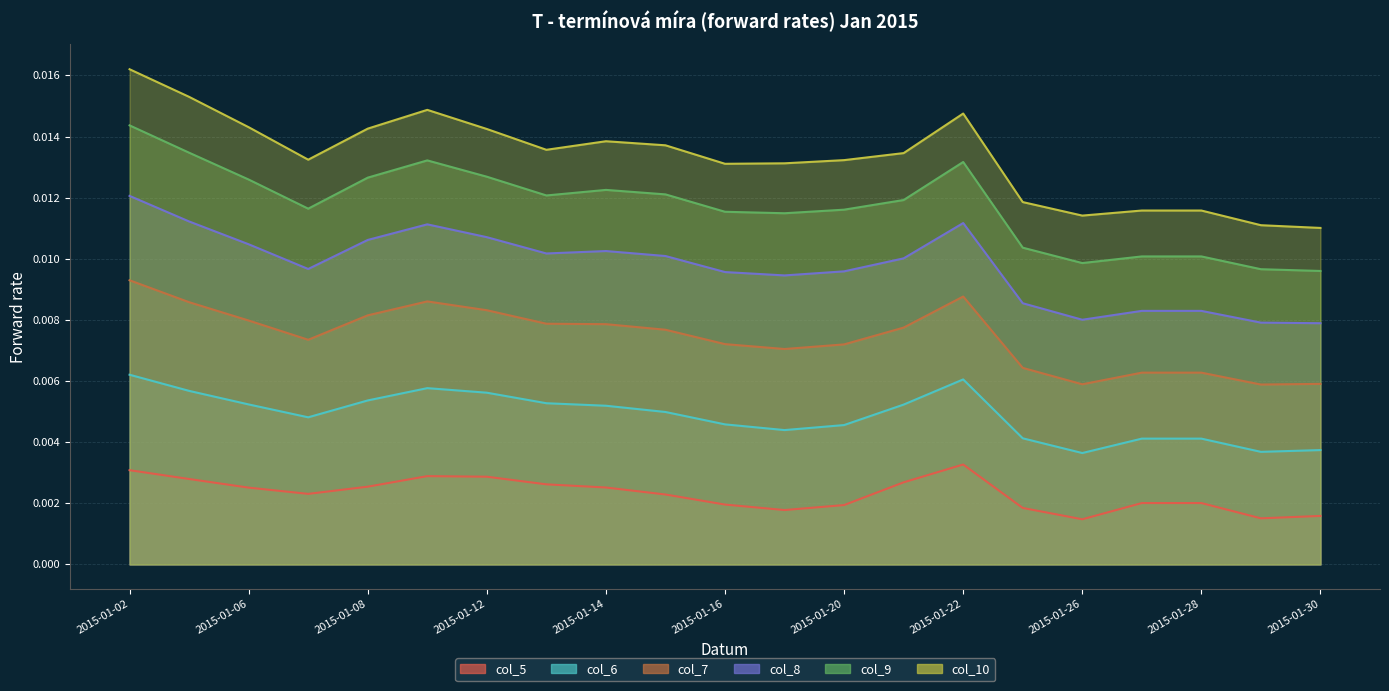

True or false: col_7 has more than 2 interior local peaks.

False